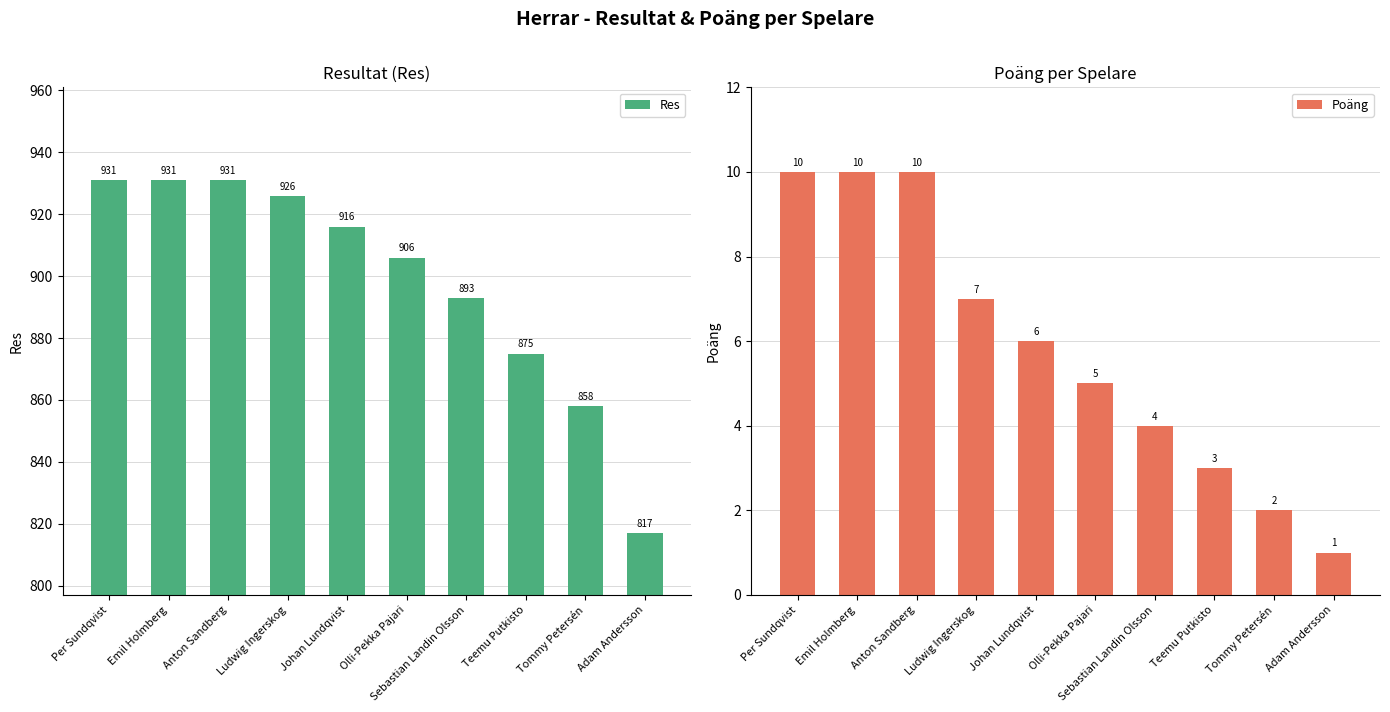

At which label does Res first exceed 916?

Per Sundqvist